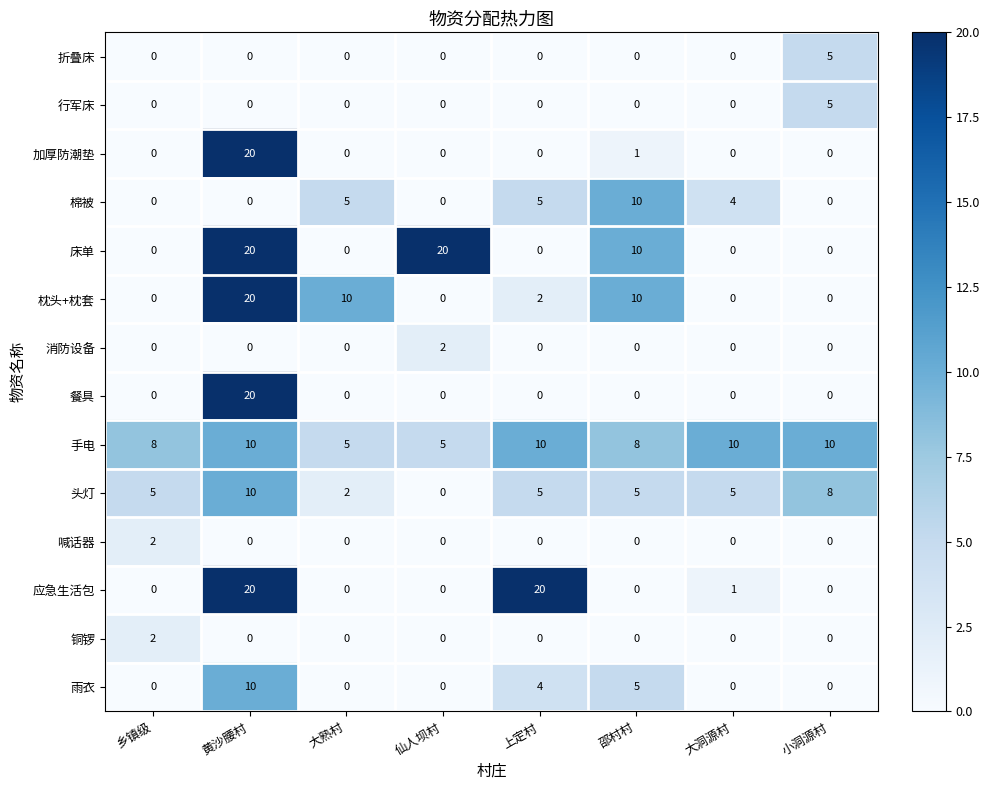

What is the total value across all series at 上定村?

46